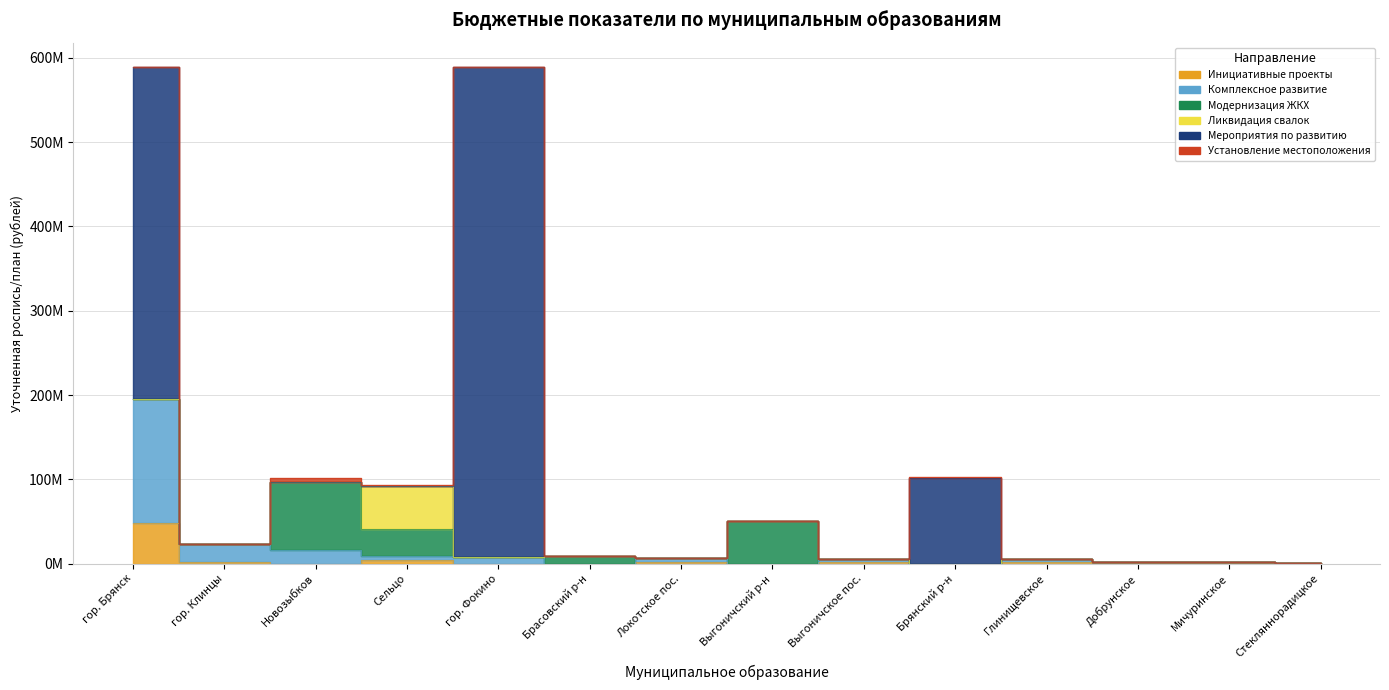

What is the difference between the Ликвидация несанкционированных (план) values at Сельцовский городской округ and Выгоничское городское поселение?

51775740.0